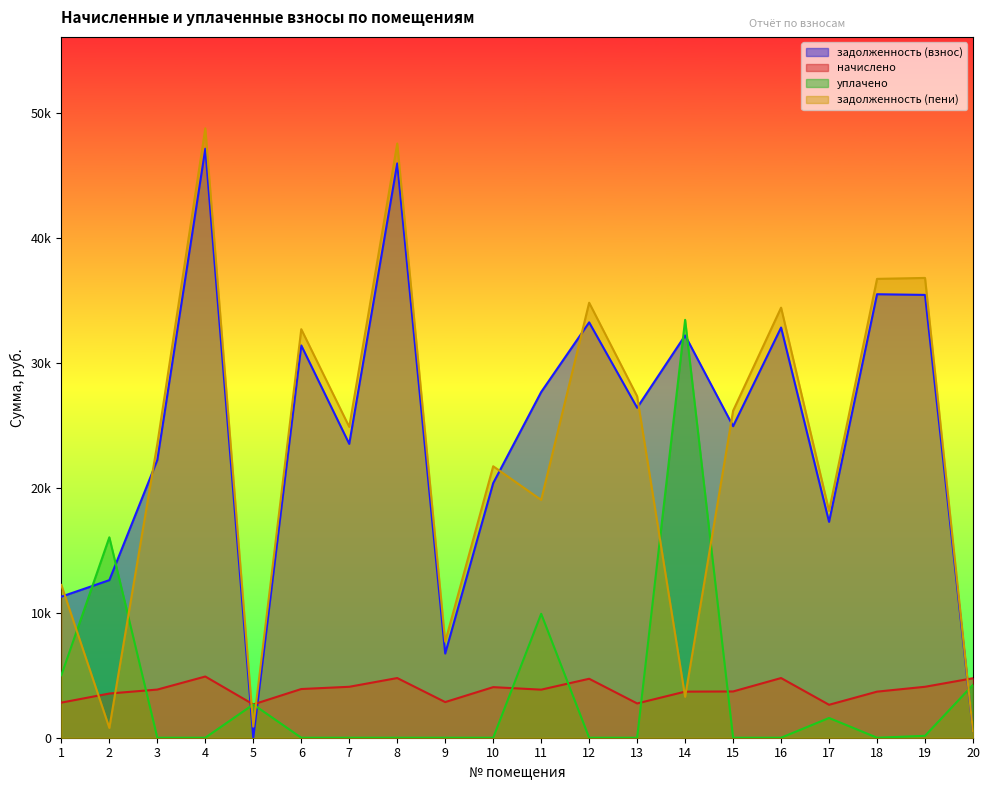

What are all the series names shown in the legend?

задолженность (взнос), начислено, уплачено, задолженность (пени)